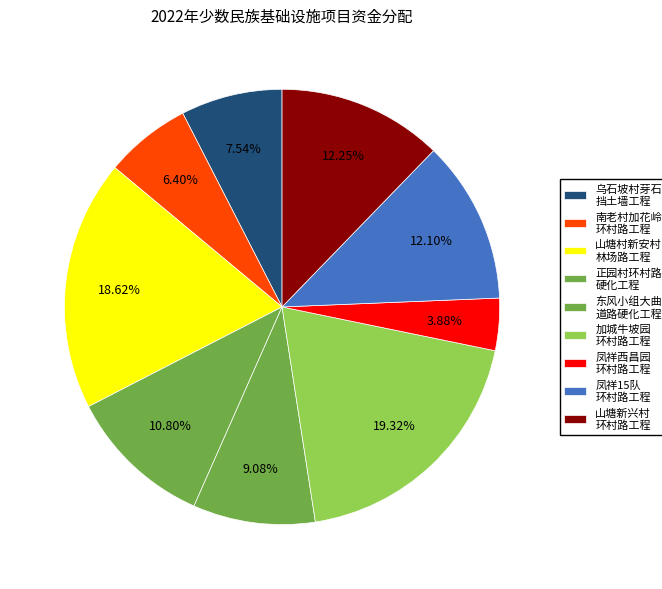

How many slices are in this pie chart?

9